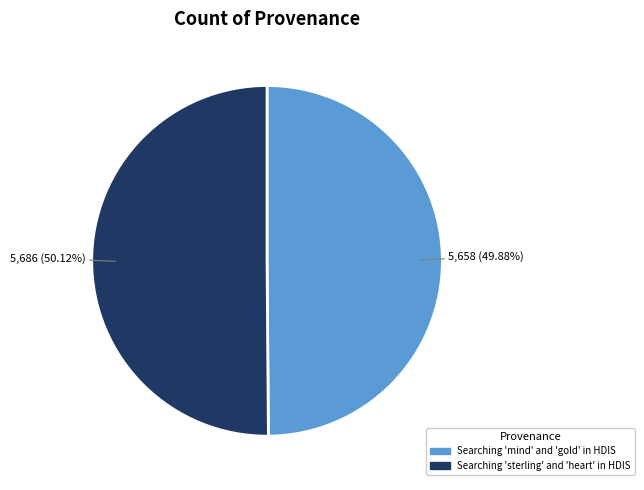

What is the ratio of the value at Searching 'sterling' and 'heart' in HDIS to the value at Searching 'mind' and 'gold' in HDIS?

1.0